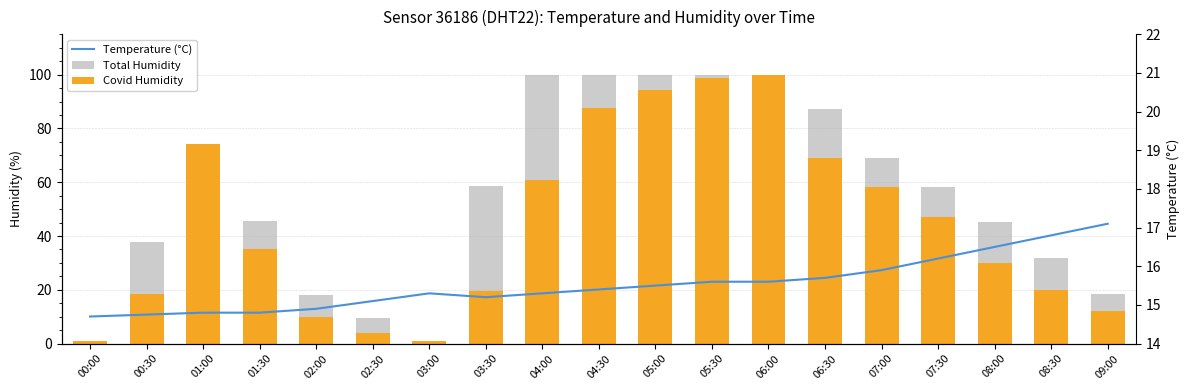

The Temperature (°C) series shows 3.4 at 01:00. True or false?

False